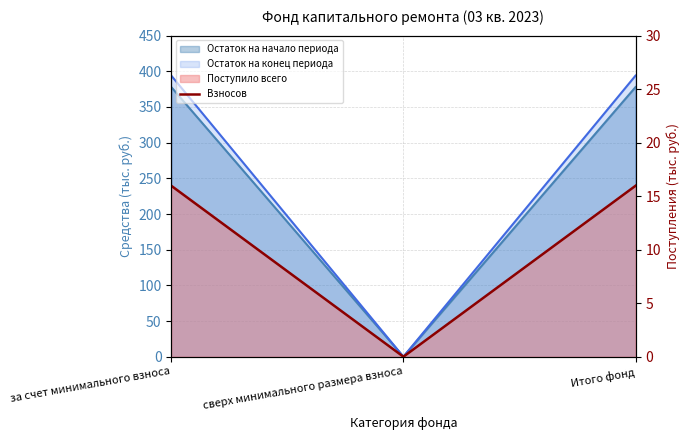

Which has a higher value, сверх минимального размера взноса or за счет минимального взноса?

за счет минимального взноса